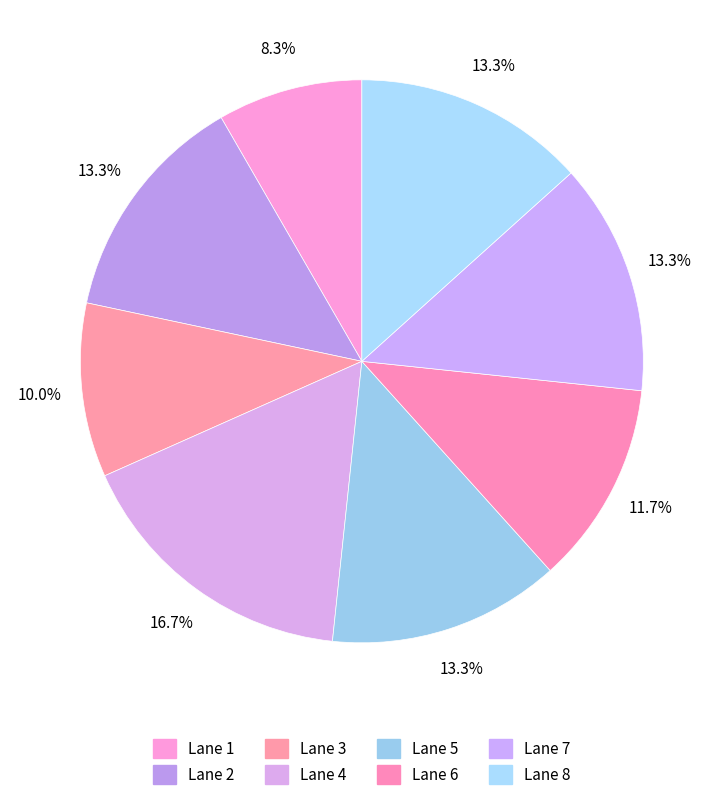

Between Lane 2 and Lane 6, which is larger?

Lane 2